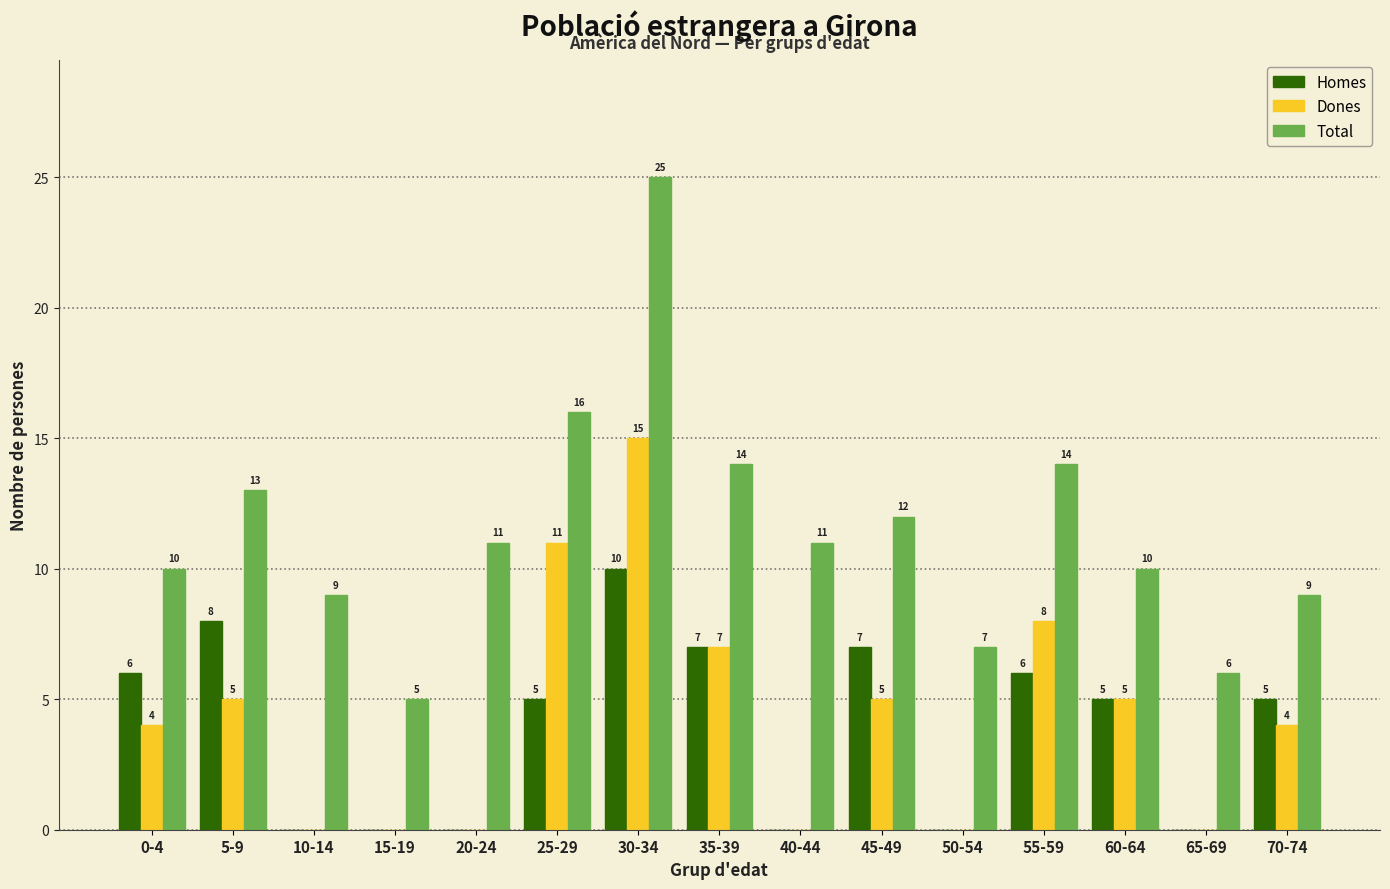

Reading left to right, extract all data points from this chart.

Homes: 0-4=6	5-9=8	10-14=0	15-19=0	20-24=0	25-29=5	30-34=10	35-39=7	40-44=0	45-49=7	50-54=0	55-59=6	60-64=5	65-69=0	70-74=5
Dones: 0-4=4	5-9=5	10-14=0	15-19=0	20-24=0	25-29=11	30-34=15	35-39=7	40-44=0	45-49=5	50-54=0	55-59=8	60-64=5	65-69=0	70-74=4
Total: 0-4=10	5-9=13	10-14=9	15-19=5	20-24=11	25-29=16	30-34=25	35-39=14	40-44=11	45-49=12	50-54=7	55-59=14	60-64=10	65-69=6	70-74=9